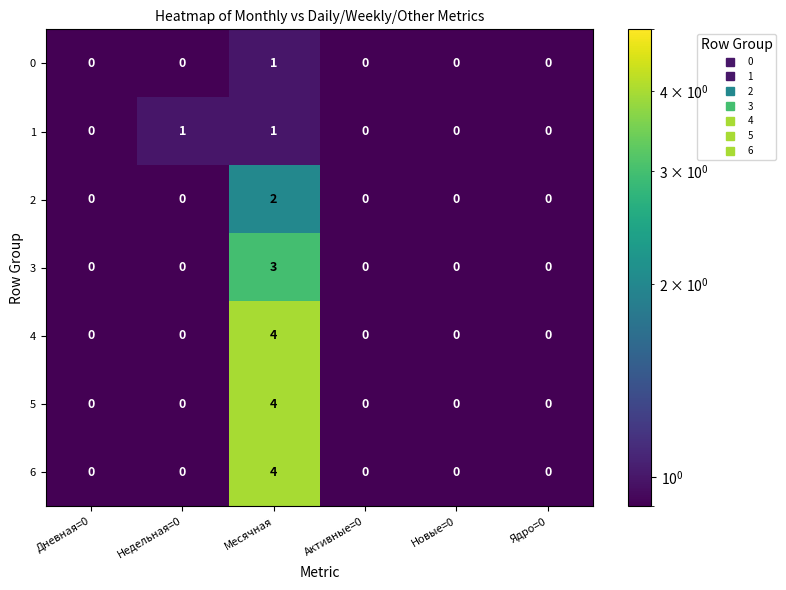

How many 6 values are between 0 and 1?

5